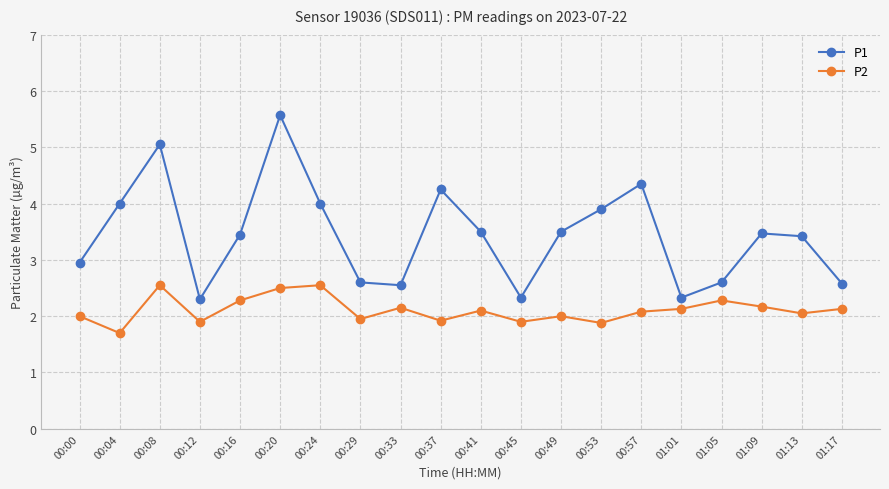

True or false: P1 has a value of 4.0 at 00:24.

True